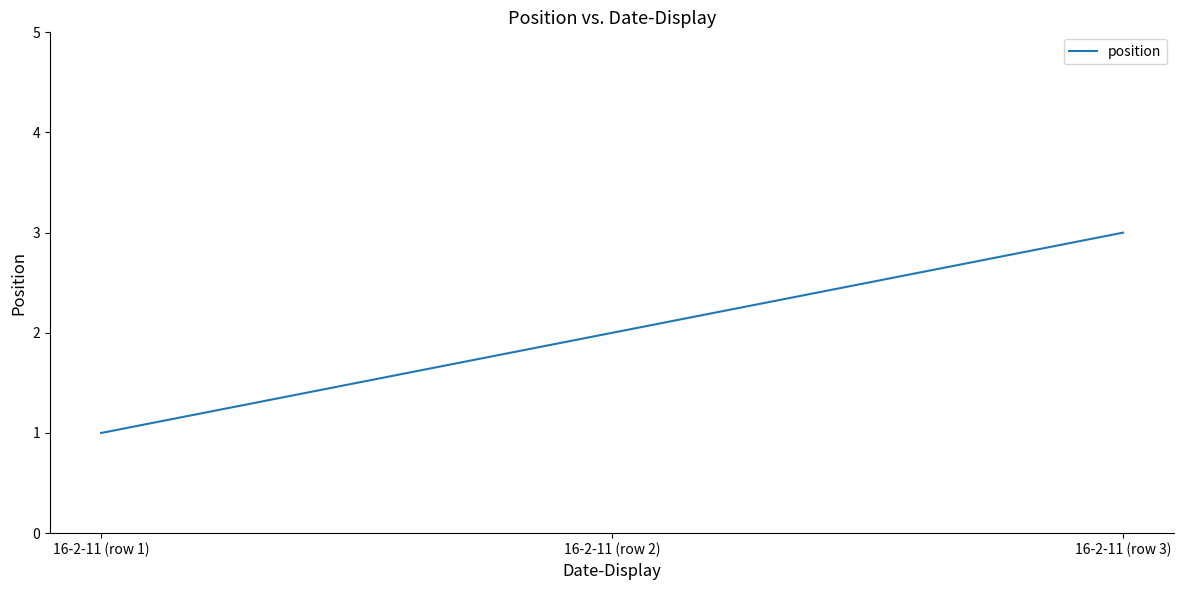

Count the values in the range 1 to 3.

3